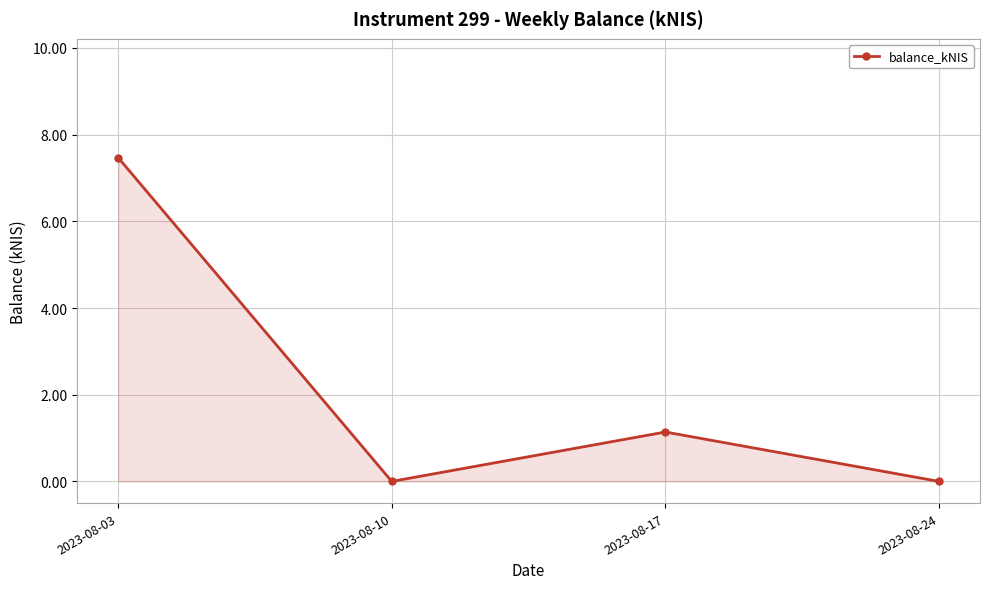

Is it true that the value at 2023-08-24 is -2.5?

False